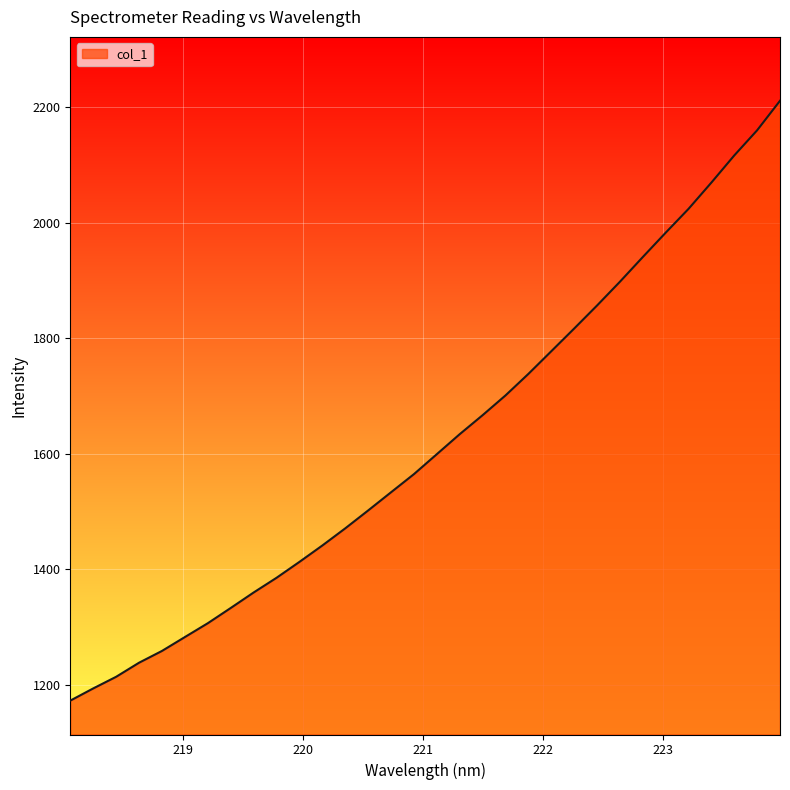

What is the greatest value displayed?

2211.1